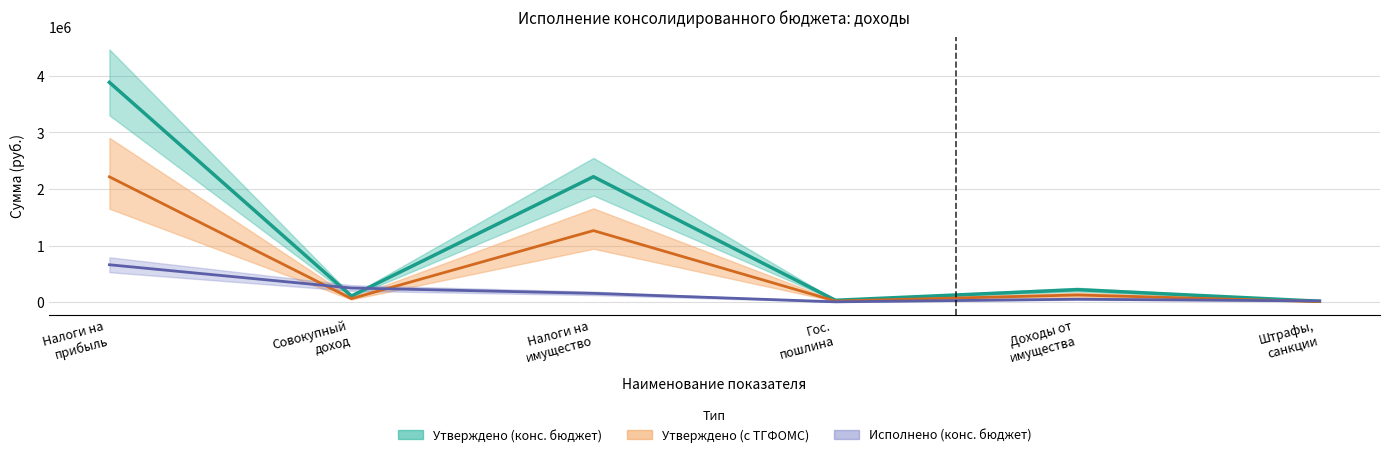

What is the lowest value of the Утверждено (с ТГФОМС) series?

8436.0